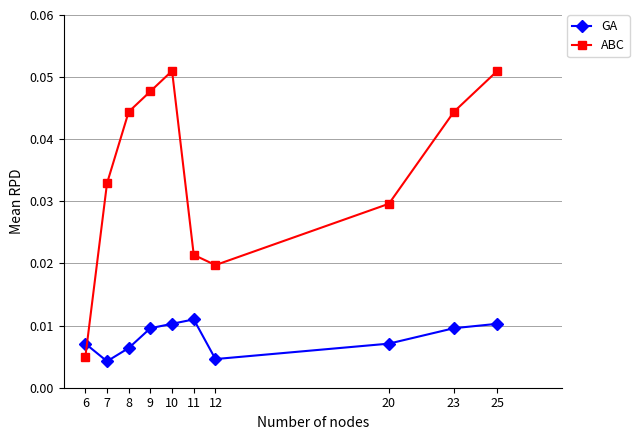

Rank the series at 12 from highest to lowest value.

ABC, GA